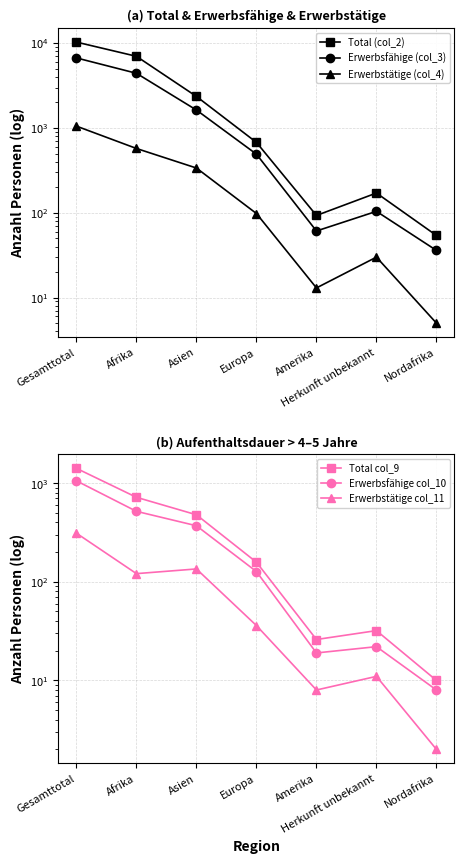

List the labels in order of Total col_9 value, largest first.

Gesamttotal, Afrika, Asien, Europa, Herkunft unbekannt, Amerika, Nordafrika